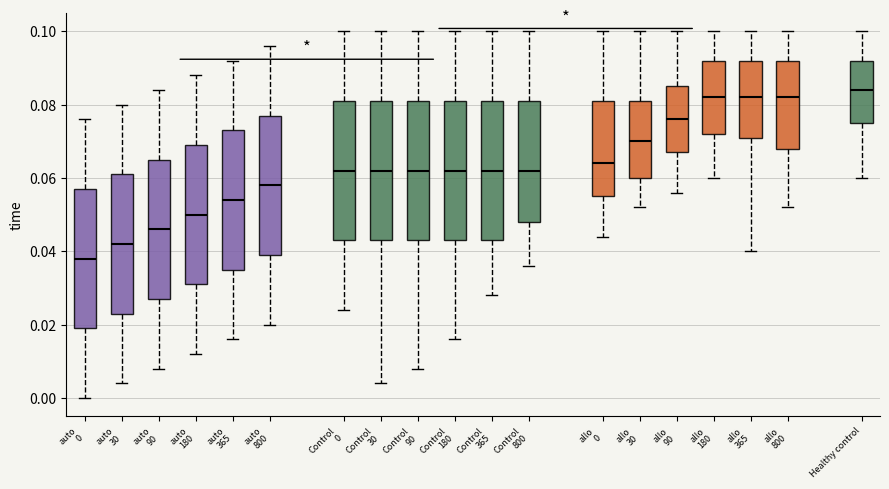

Reading left to right, transcribe this box plot: for each box, give where its median line is, the range the box spans, and where its two whiskers end, as read against the y-axis. The values are not printed on the chart, so give them approximately, as read against the axis.

auto 0: median 0.038, box 0.020 to 0.058, whiskers 0.000 to 0.076
auto 30: median 0.042, box 0.024 to 0.062, whiskers 0.004 to 0.080
auto 90: median 0.046, box 0.028 to 0.066, whiskers 0.008 to 0.084
auto 180: median 0.050, box 0.032 to 0.070, whiskers 0.012 to 0.088
auto 365: median 0.054, box 0.036 to 0.074, whiskers 0.016 to 0.092
auto 800: median 0.058, box 0.040 to 0.078, whiskers 0.020 to 0.096
Control 0: median 0.062, box 0.044 to 0.082, whiskers 0.024 to 0.100
Control 30: median 0.062, box 0.044 to 0.082, whiskers 0.004 to 0.100
Control 90: median 0.062, box 0.044 to 0.082, whiskers 0.008 to 0.100
Control 180: median 0.062, box 0.044 to 0.082, whiskers 0.016 to 0.100
Control 365: median 0.062, box 0.044 to 0.082, whiskers 0.028 to 0.100
Control 800: median 0.062, box 0.048 to 0.082, whiskers 0.036 to 0.100
allo 0: median 0.064, box 0.056 to 0.082, whiskers 0.044 to 0.100
allo 30: median 0.070, box 0.060 to 0.082, whiskers 0.052 to 0.100
allo 90: median 0.076, box 0.068 to 0.086, whiskers 0.056 to 0.100
allo 180: median 0.082, box 0.072 to 0.092, whiskers 0.060 to 0.100
allo 365: median 0.082, box 0.072 to 0.092, whiskers 0.040 to 0.100
allo 800: median 0.082, box 0.068 to 0.092, whiskers 0.052 to 0.100
Healthy control: median 0.084, box 0.076 to 0.092, whiskers 0.060 to 0.100